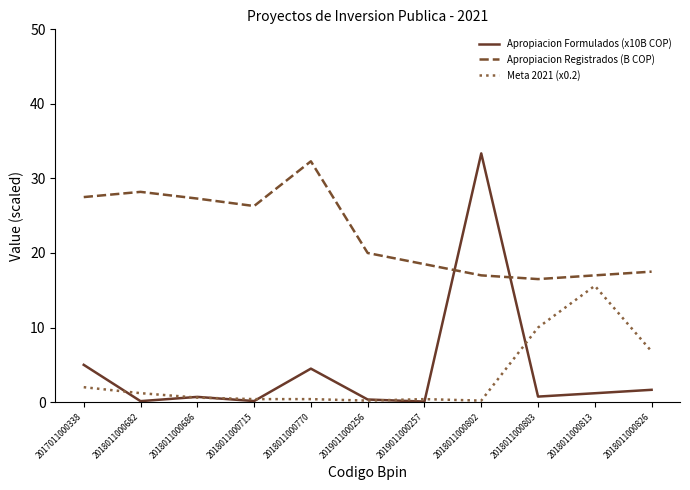

List the series in order of their peak value, lowest first.

Meta 2021 (x0.2), Apropiacion Registrados (B COP), Apropiacion Formulados (x10B COP)